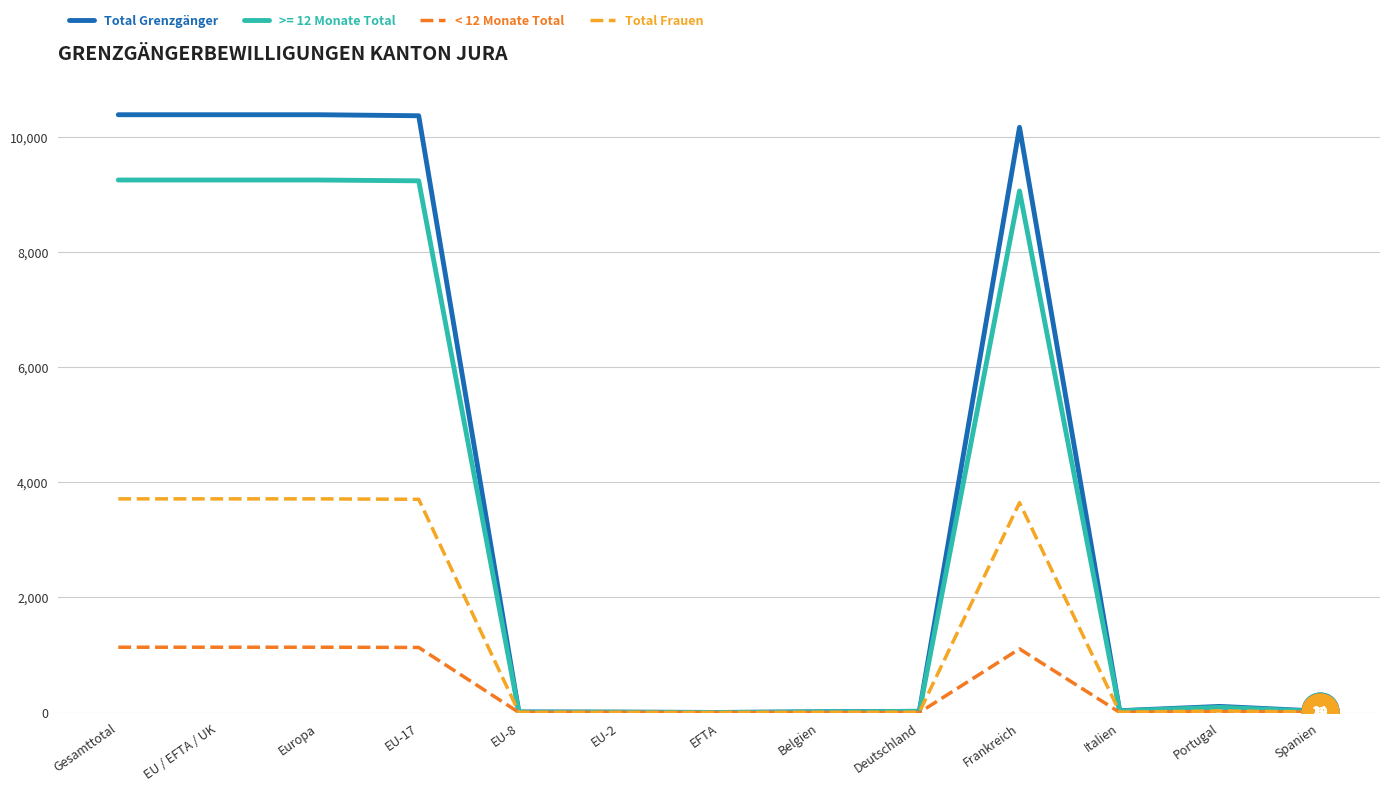

Which series has the largest total across all categories?

Total Grenzgänger